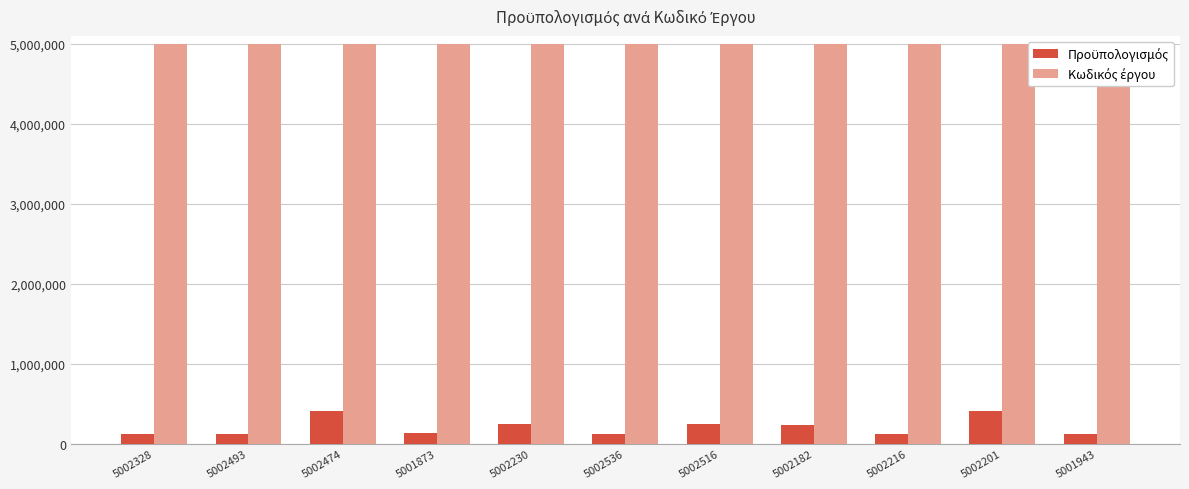

What is the spread (max minus min) of values at 5002182?

4768182